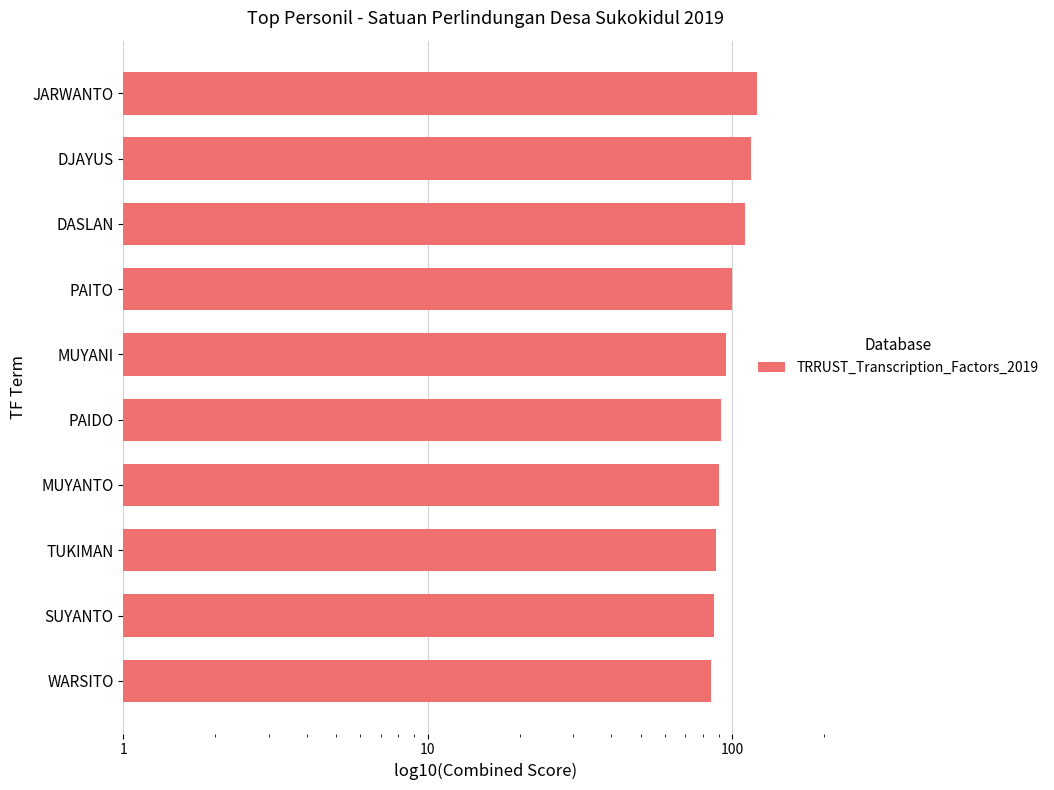

What is the value of the 10th bar from the left?

85